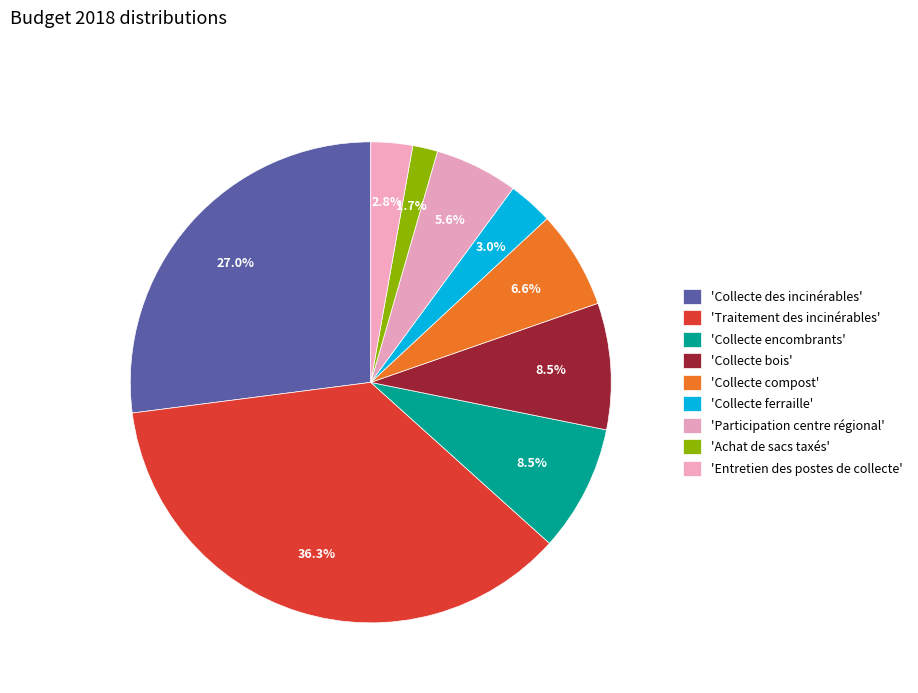

How many slices are in this pie chart?

9